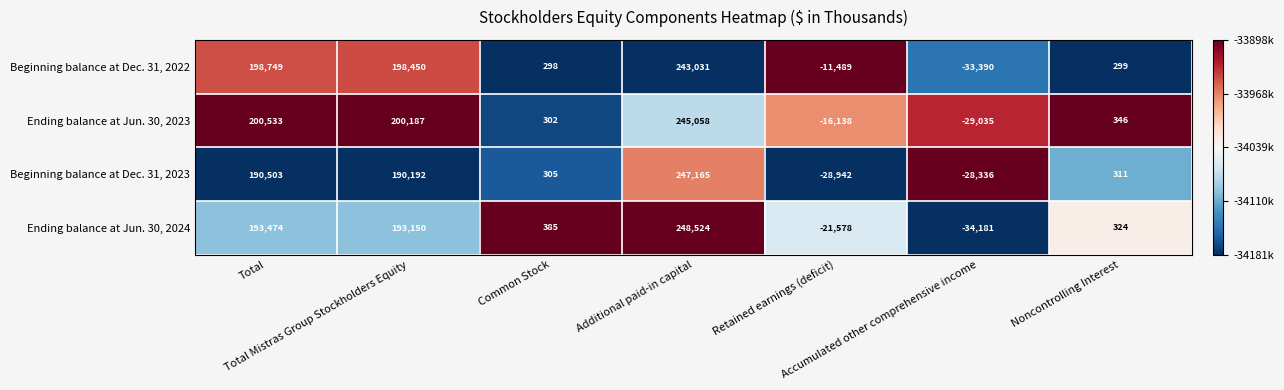

List the series in order of their overall mean, lowest first.

Beginning balance at Dec. 31, 2023, Ending balance at Jun. 30, 2024, Beginning balance at Dec. 31, 2022, Ending balance at Jun. 30, 2023